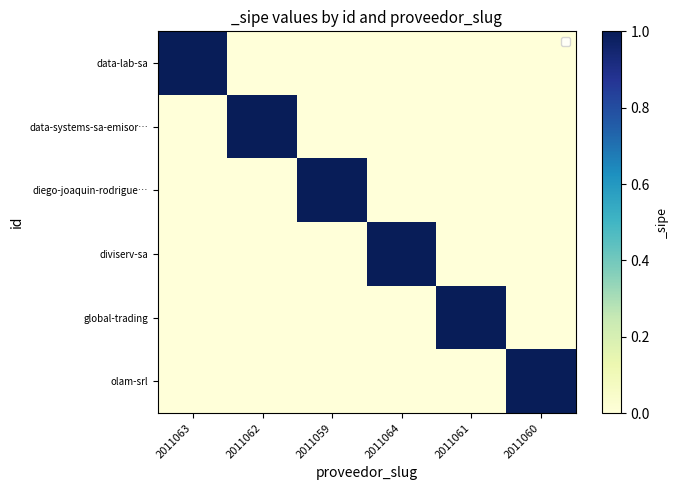

Which series has the largest total across all categories?

data-lab-sa